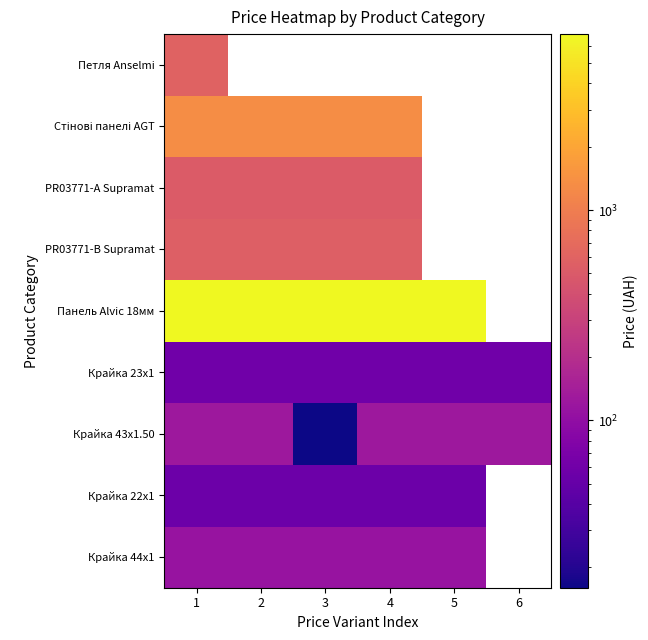

What value does the Крайка 23x1 series have at 6?

60.0